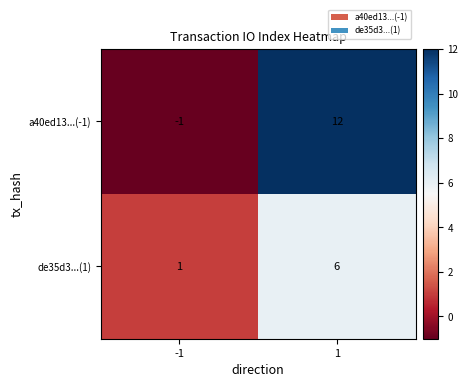

Which series has the largest range (max minus min)?

a40ed13...(-1)